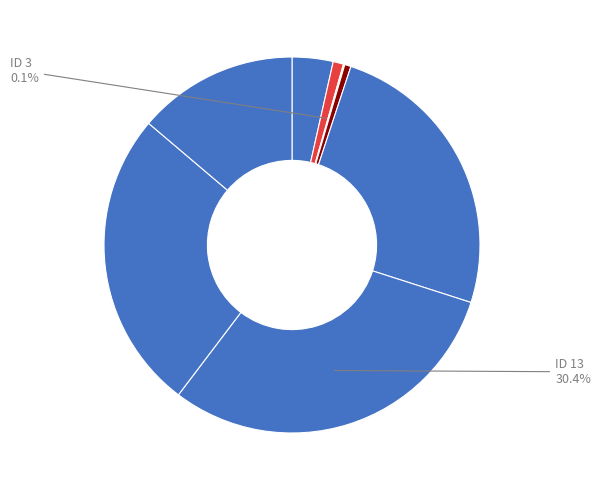

Rank the categories by value from highest to lowest.

13, 15, 9, 16, 1, 2, 4, 3